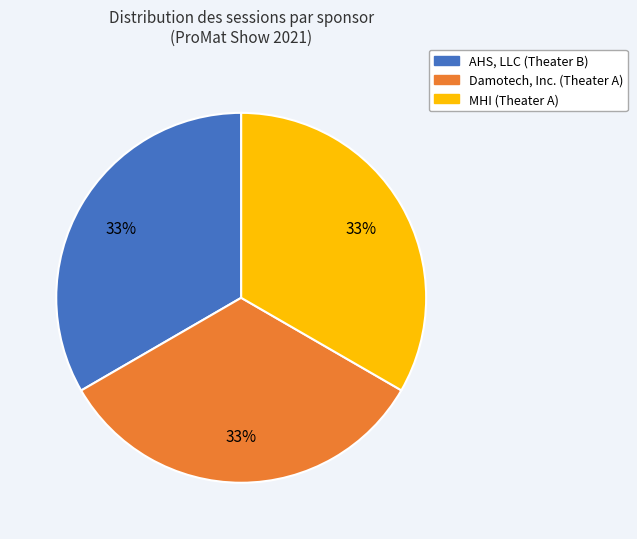

Count the number of slices in the pie.

3